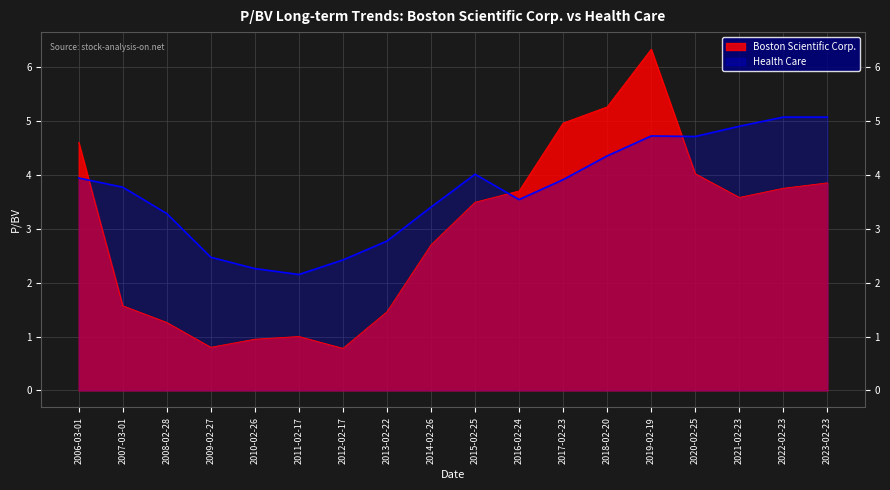

How many distinct data groups are displayed?

2